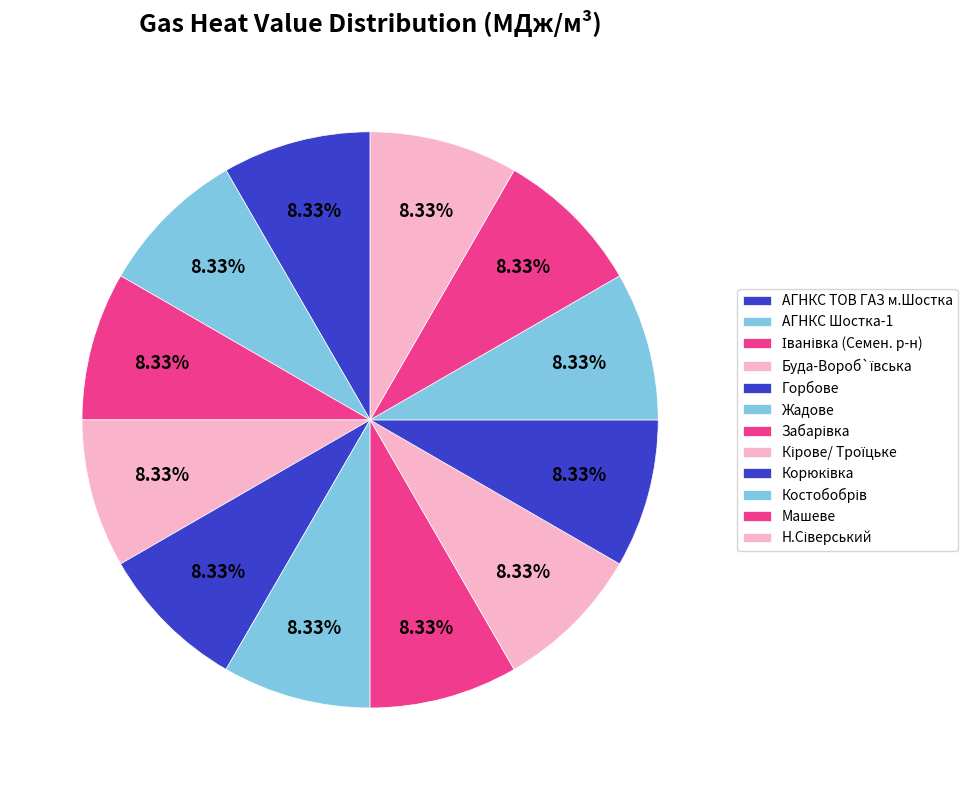

Which slice is the smallest?

Буда-Вороб`ївська